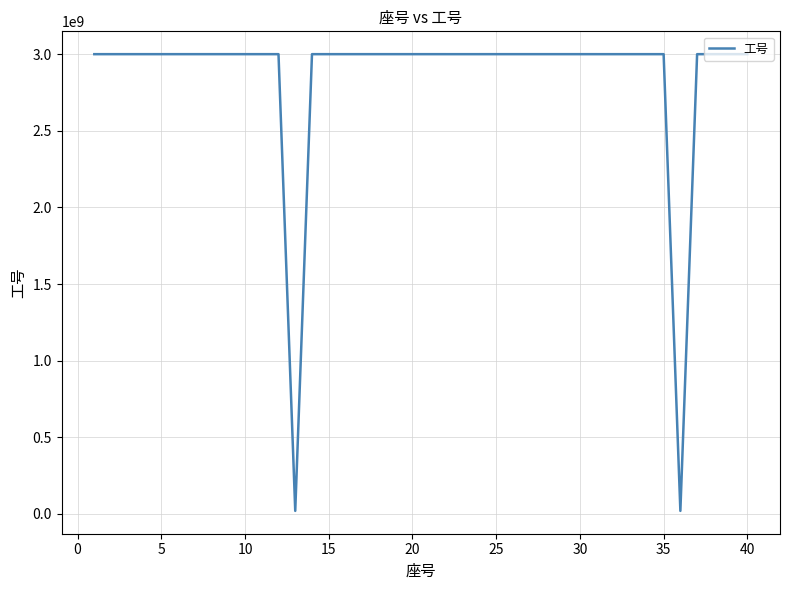

How many values are below 3000012211?

20